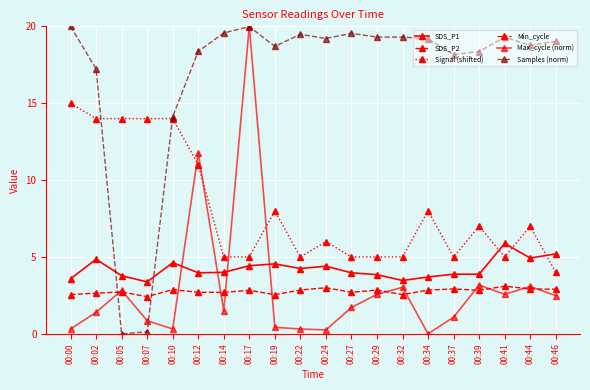

What is the maximum value shown in the chart?

28.0